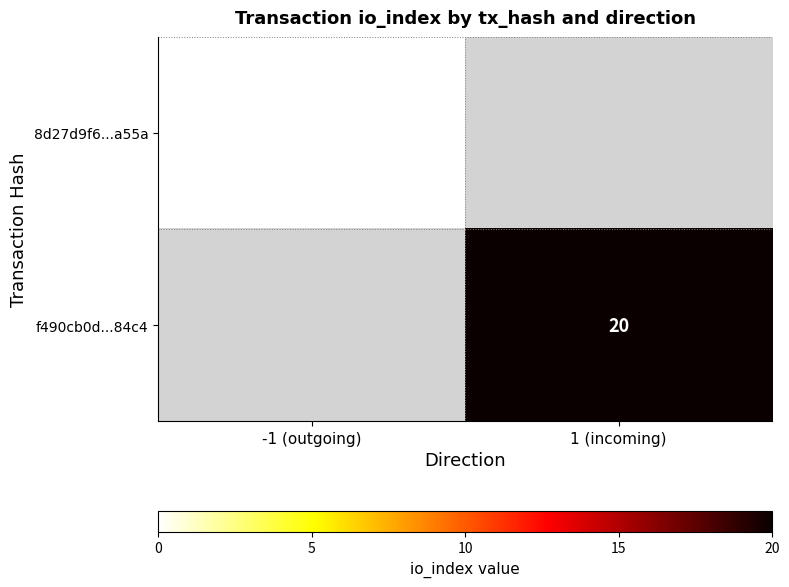

At how many categories does at least one series exceed 15?

1